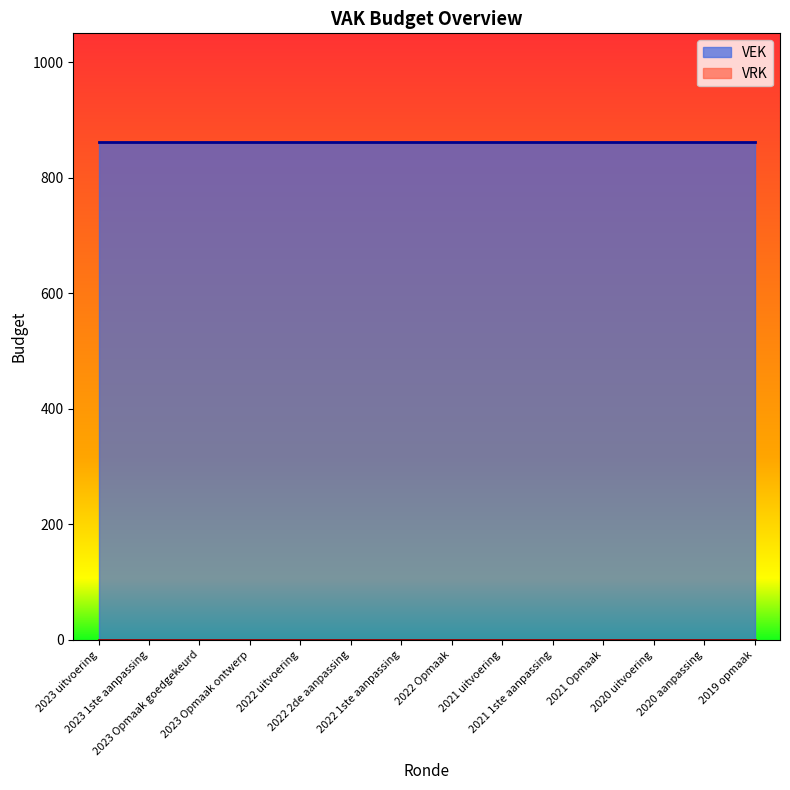

What is the sum of all VEK values?

12068